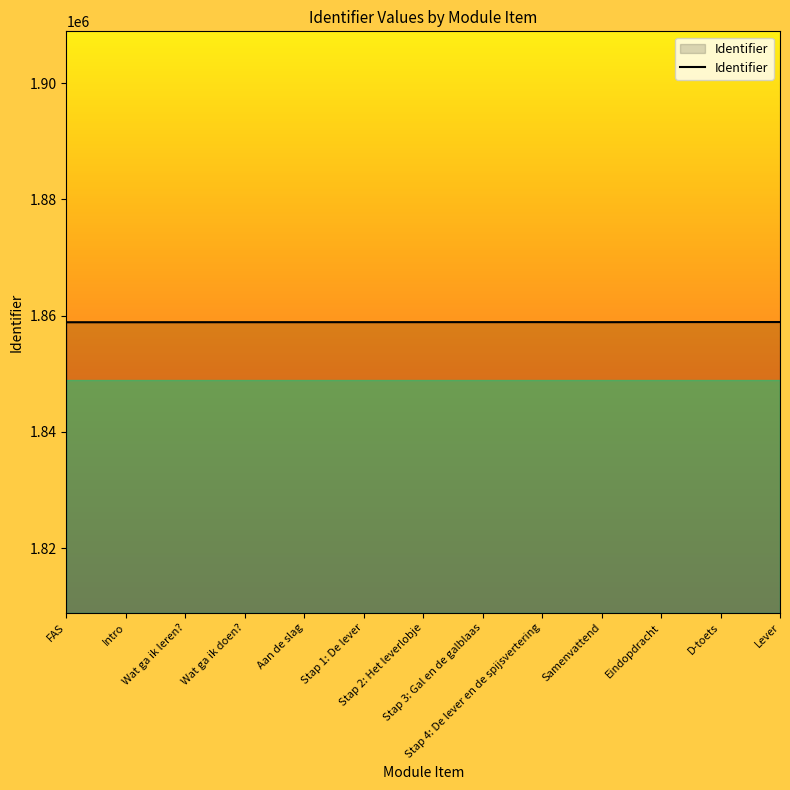

Is it true that the value at Stap 1: De lever is 582458?

False